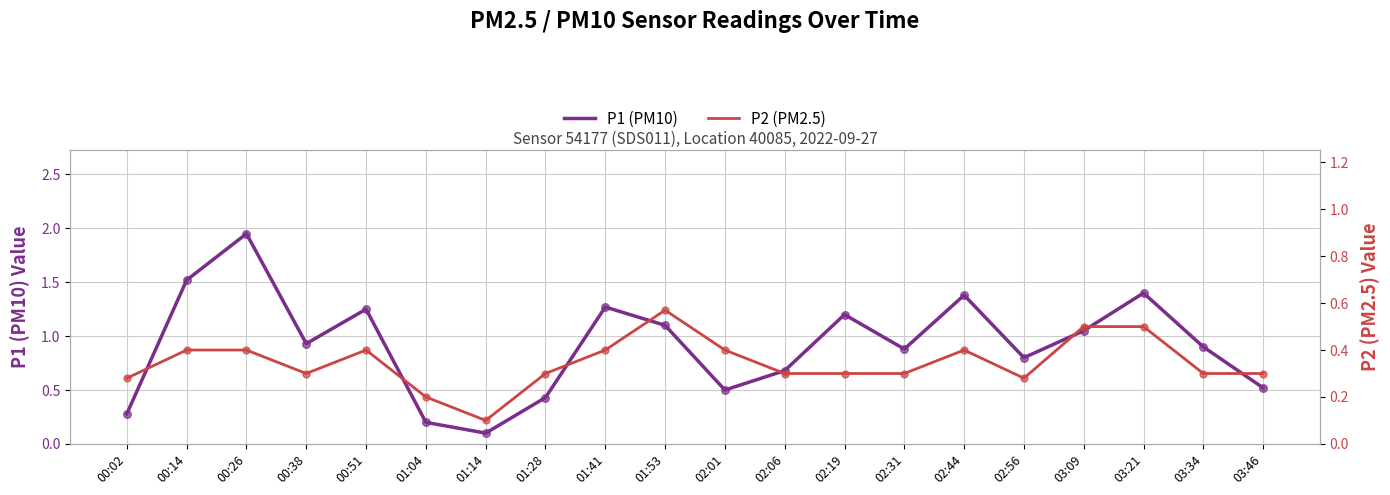

Which series has the largest Y range (max minus min)?

P1 (PM10)